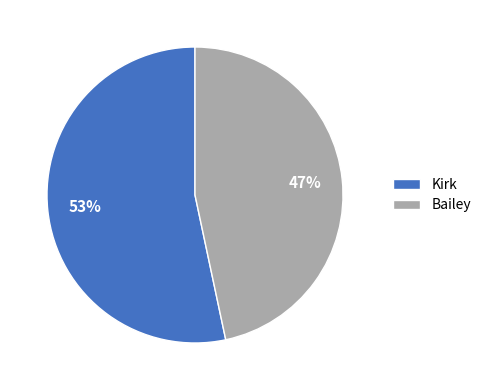

Rank the categories by value from lowest to highest.

Bailey, Kirk